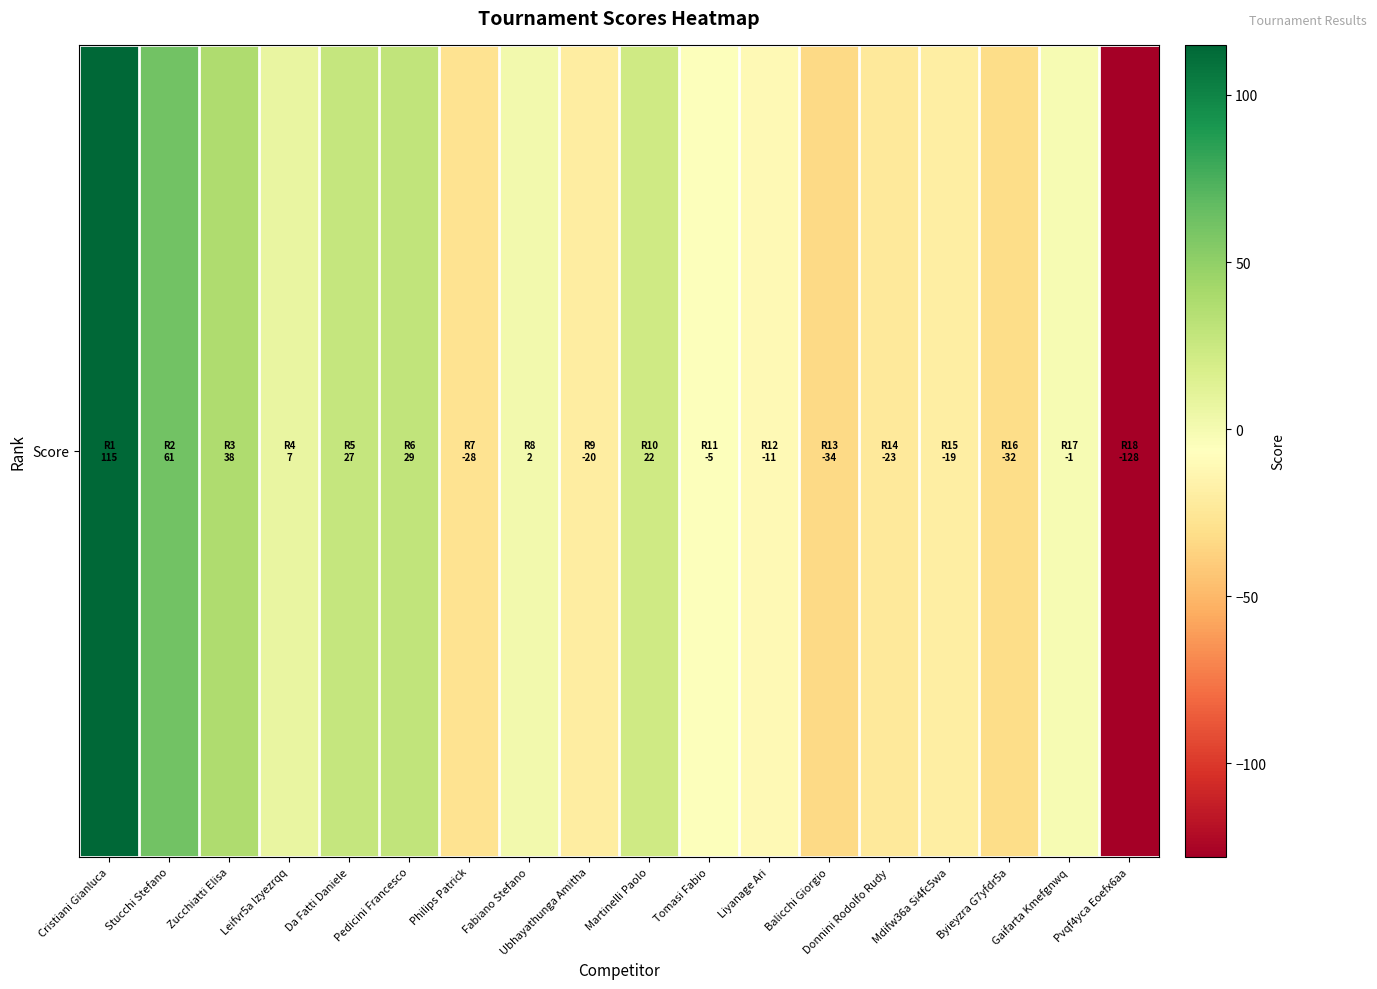

True or false: the data shows -10 at Philips Patrick.

False